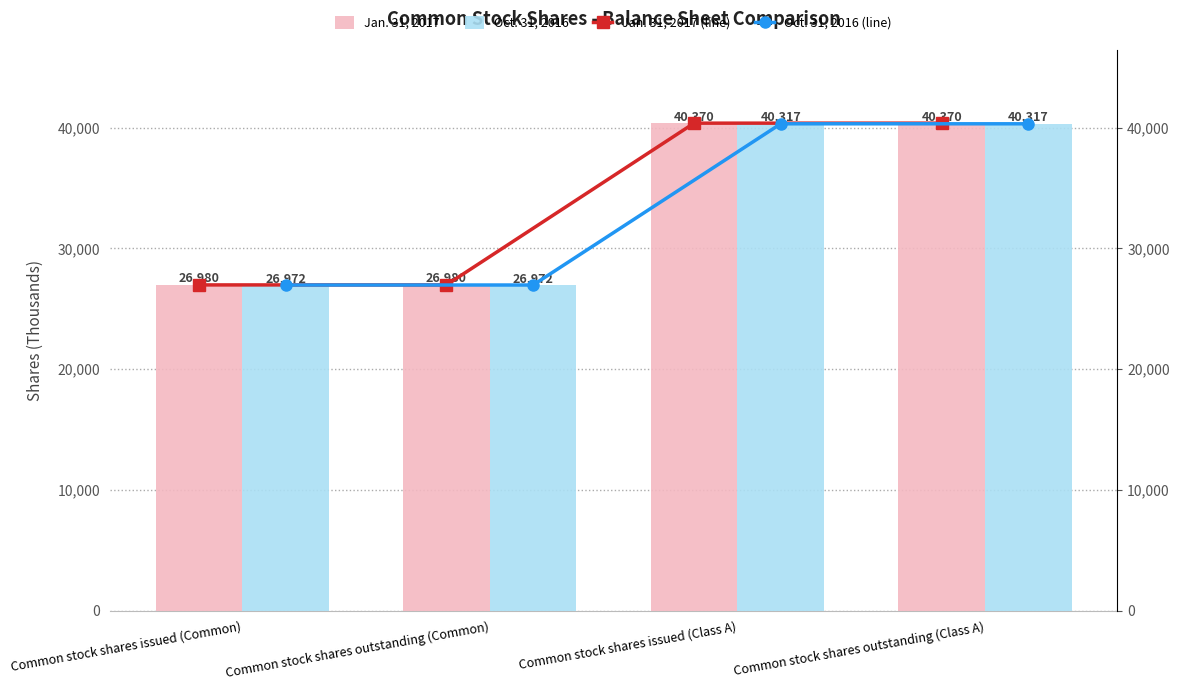

What is the lowest value of the Jan. 31, 2017 series?

26980